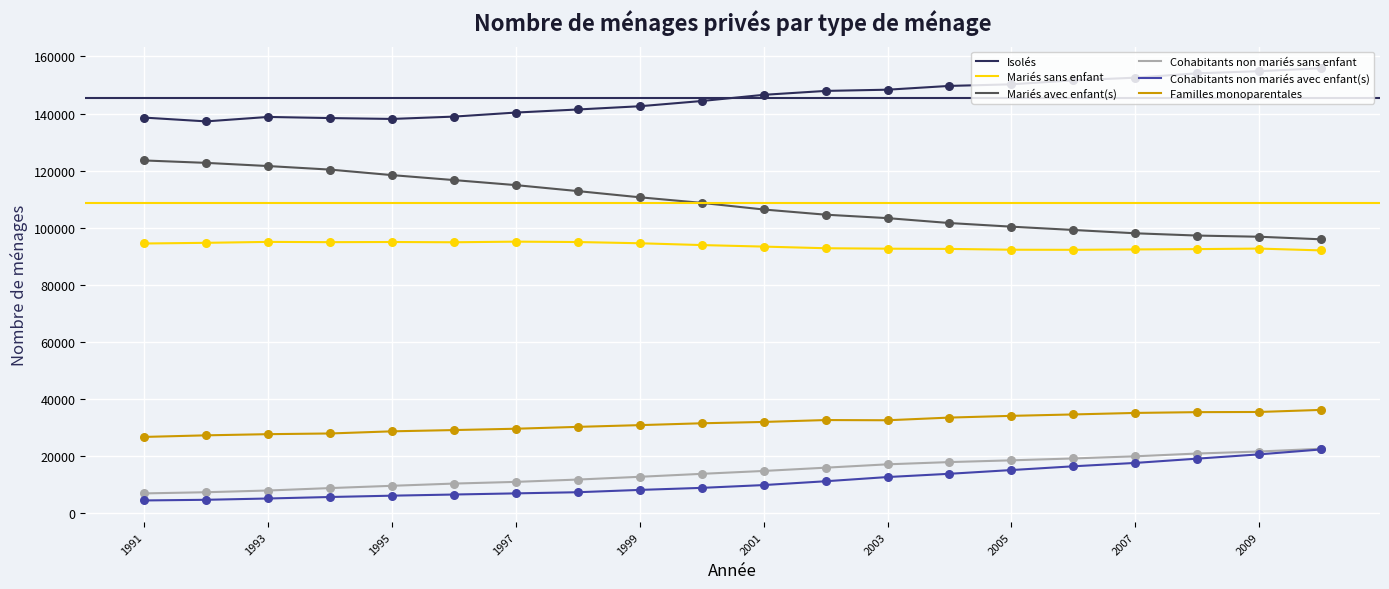

What is the highest value of the Mariés sans enfant series?

95094